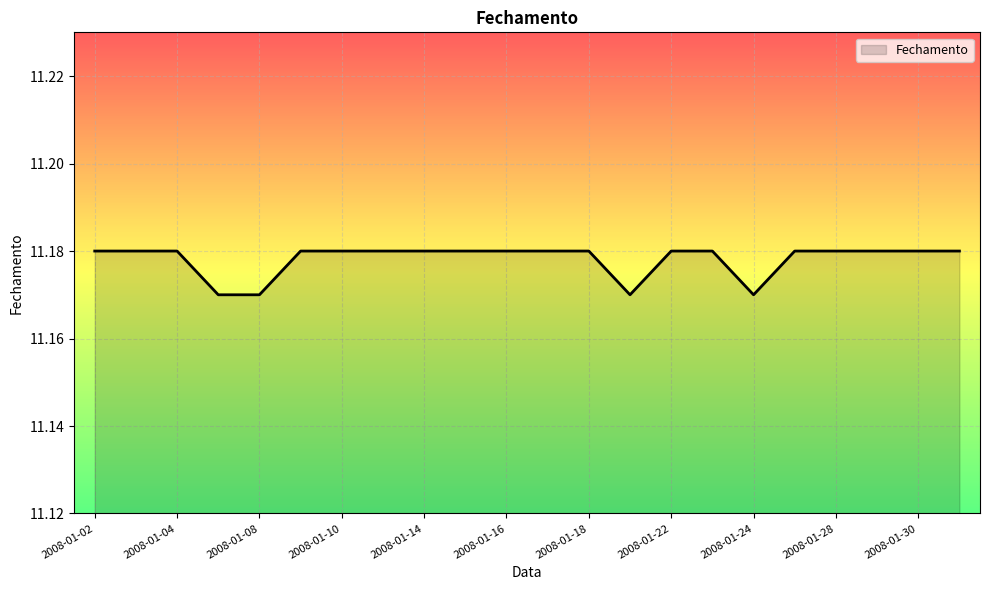

What is the maximum value shown in the chart?

11.2